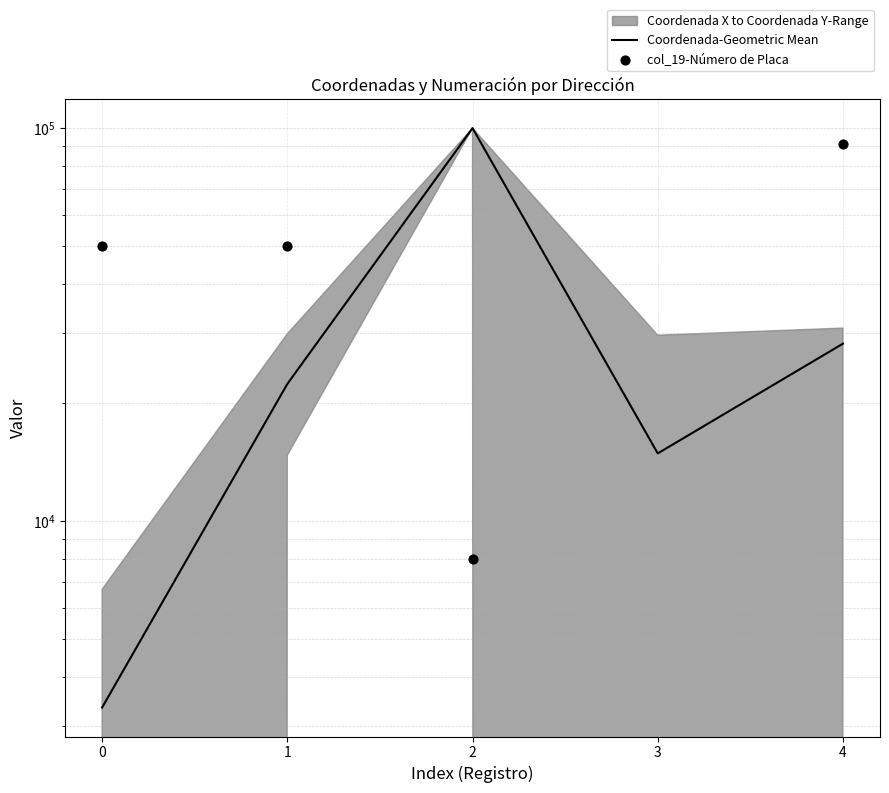

At which category is the sum across all series the highest?

4